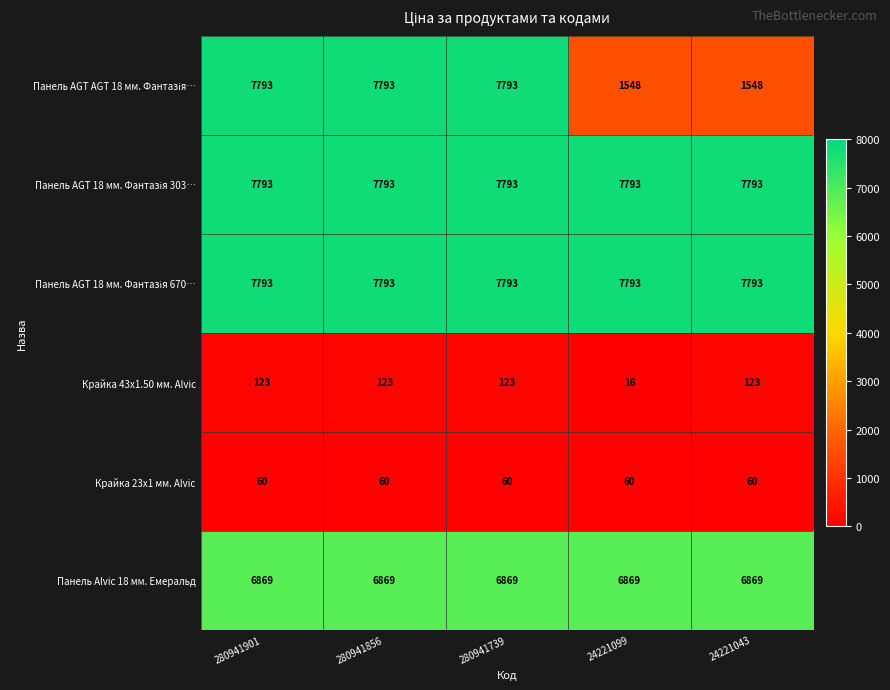

What is the difference between the highest and lowest values at 280941739?

7733